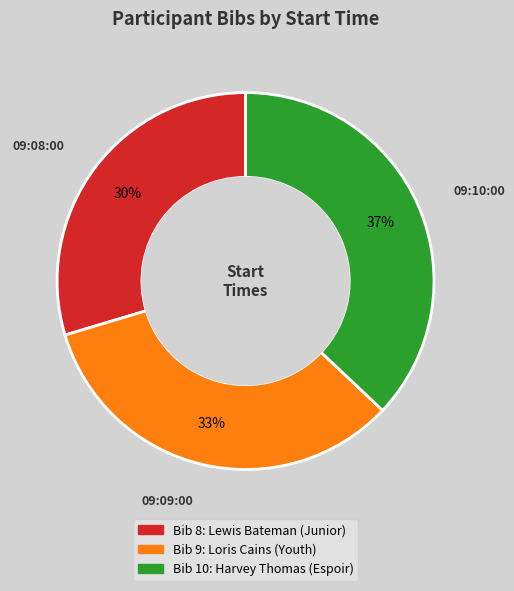

Does any single category account for the majority?

No